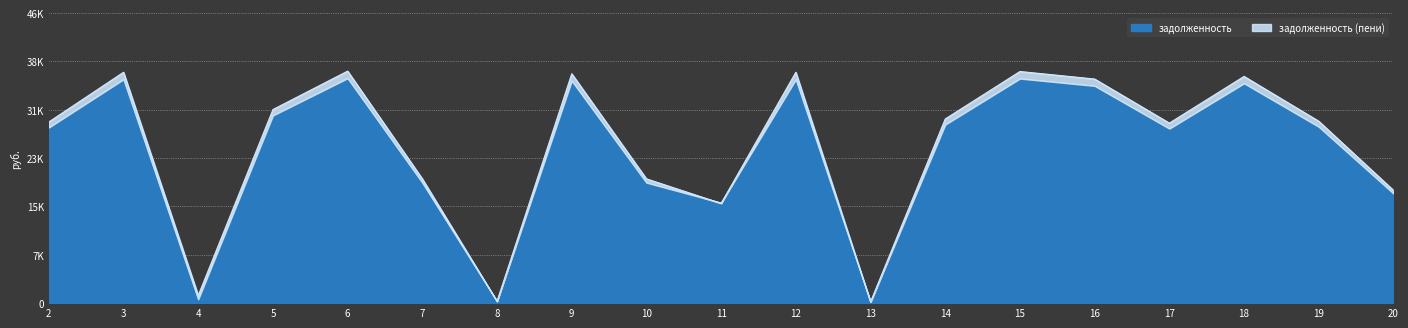

Reading left to right, extract all data points from this chart.

задолженность: 28328.9	36103.3	621.2	30272.6	36279.8	19435.7	297.1	35867.8	19435.7	16182.5	36103.3	206.4	28800.3	36221.1	35043.2	28152.2	35455.4	28446.8	17688.3
задолженность (пени): 29223.6	37243.4	1242.5	31228.7	37425.6	20049.5	297.6	37000.6	20049.5	16088.3	37243.4	207.1	29709.8	37365.0	36149.9	29041.3	36575.2	29345.2	18204.2